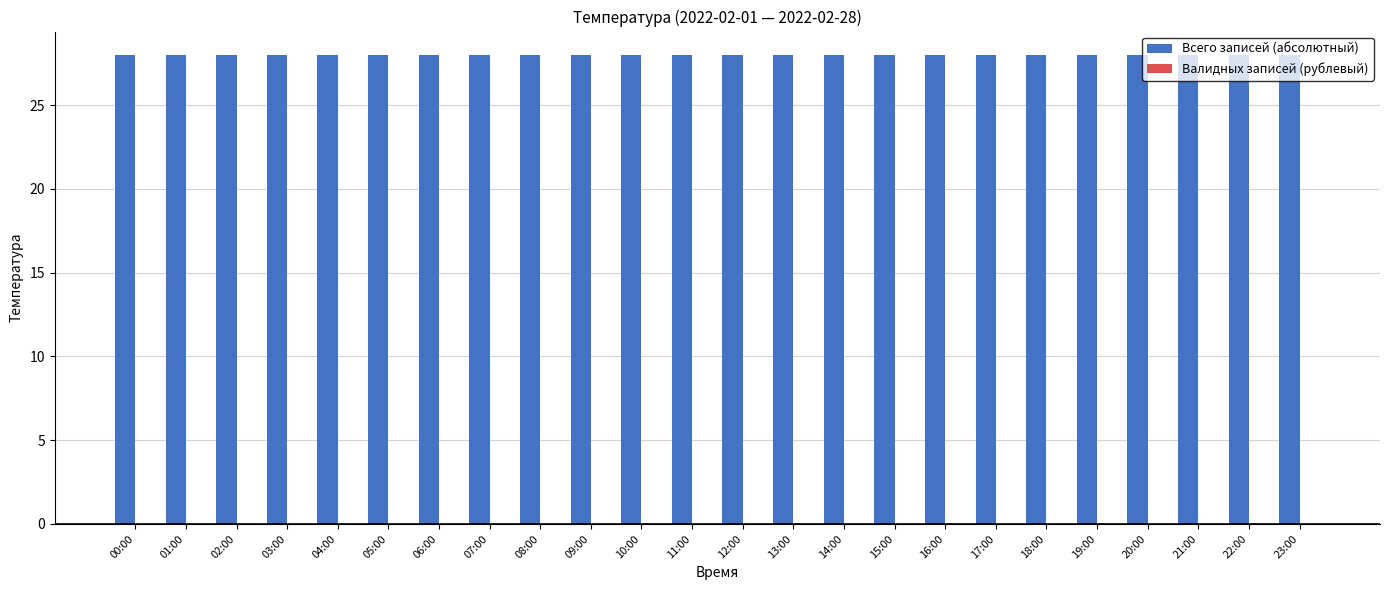

Between 06:00 and 09:00, which series saw the biggest shift?

Всего записей (абсолютный)